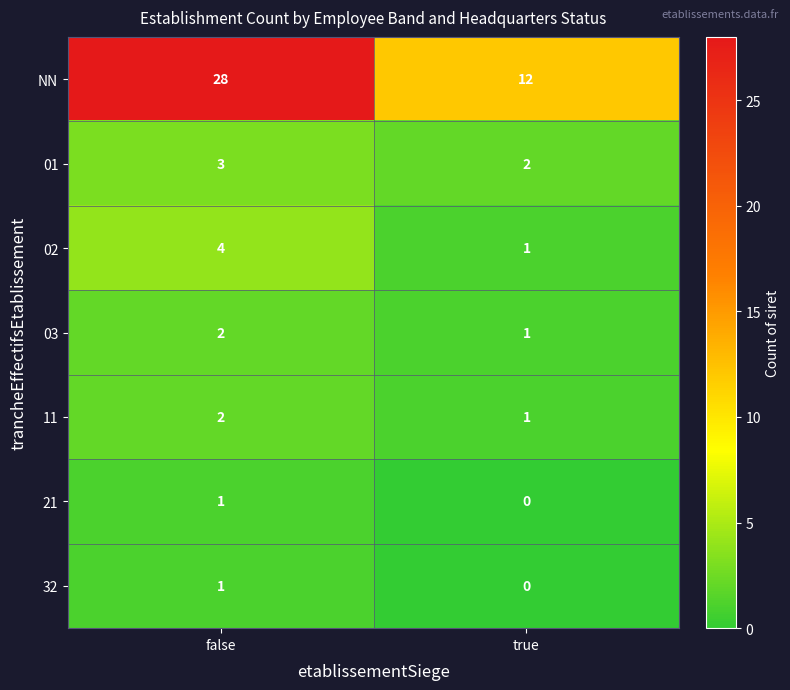

Is it true that NN equals 28 at false?

True